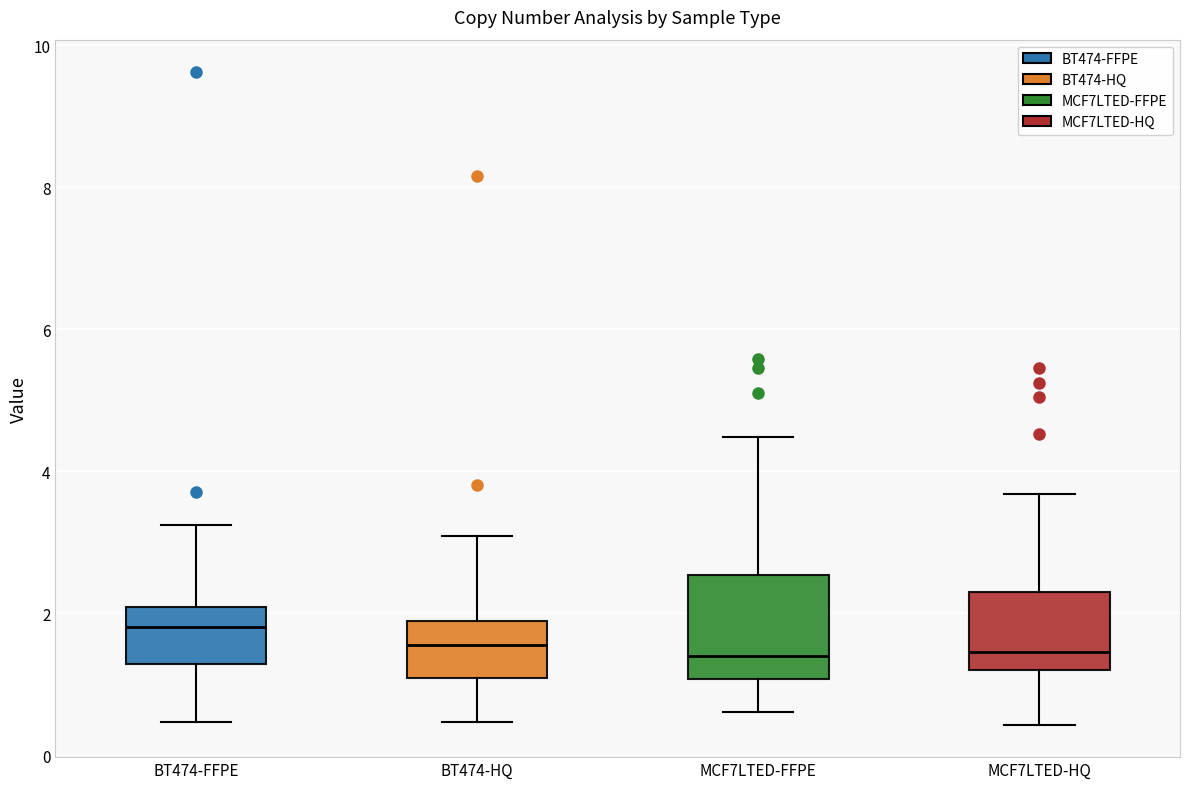

Where does the upper whisker of the box for MCF7LTED-FFPE end on the y-axis? The values are not printed on the chart, so give them approximately, as read against the axis.

4.4